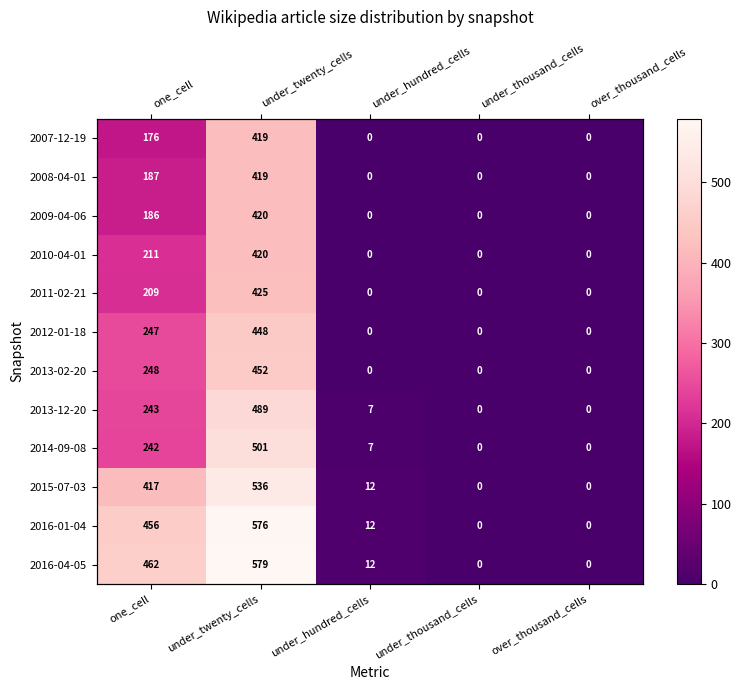

The 2016-04-05 series shows 462 at one_cell. True or false?

True